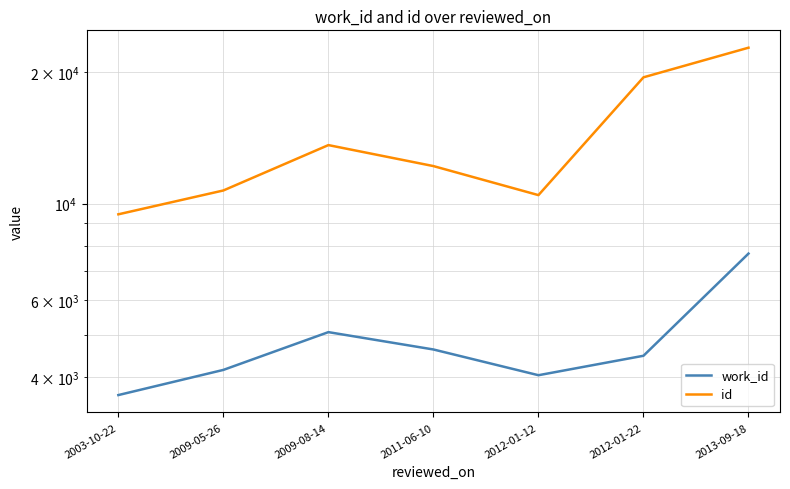

Is it true that work_id equals 7677 at 2013-09-18?

True